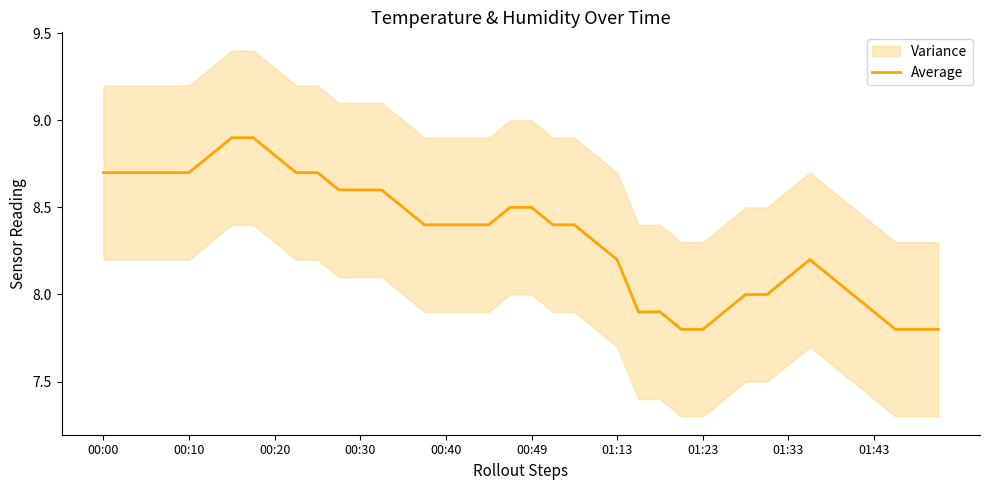

True or false: Average has a value of 8.5 at 00:49.

True